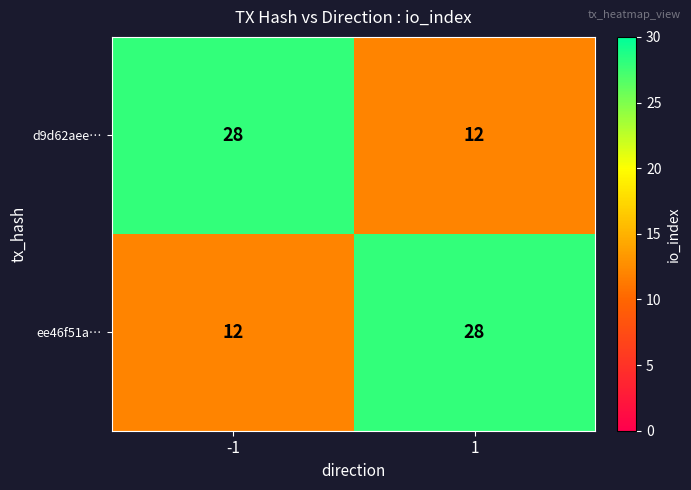

What is the difference between the highest and lowest values at 1?

16